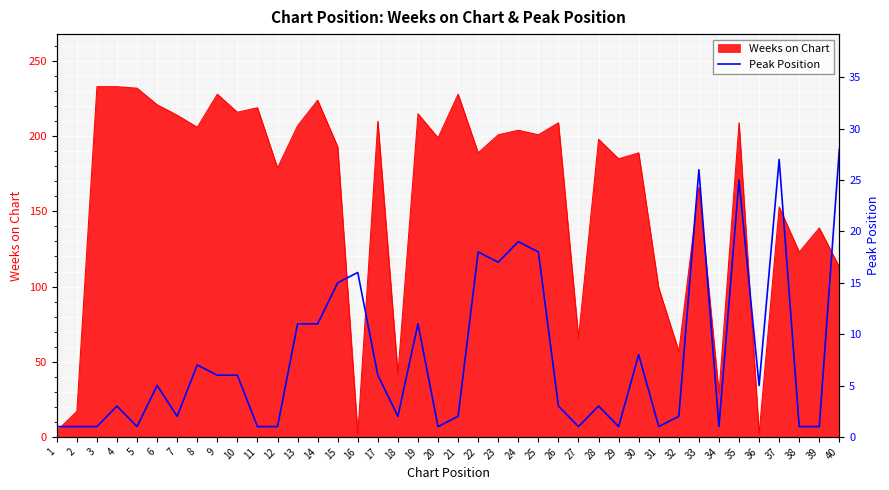

True or false: Weeks on Chart has a value of 42 at 18.

True